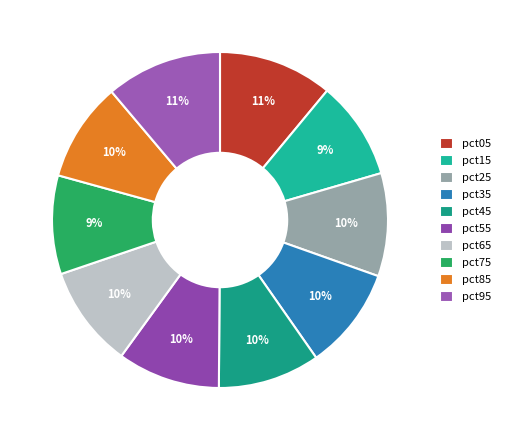

To the nearest percent, what is the average slice percentage?

10%